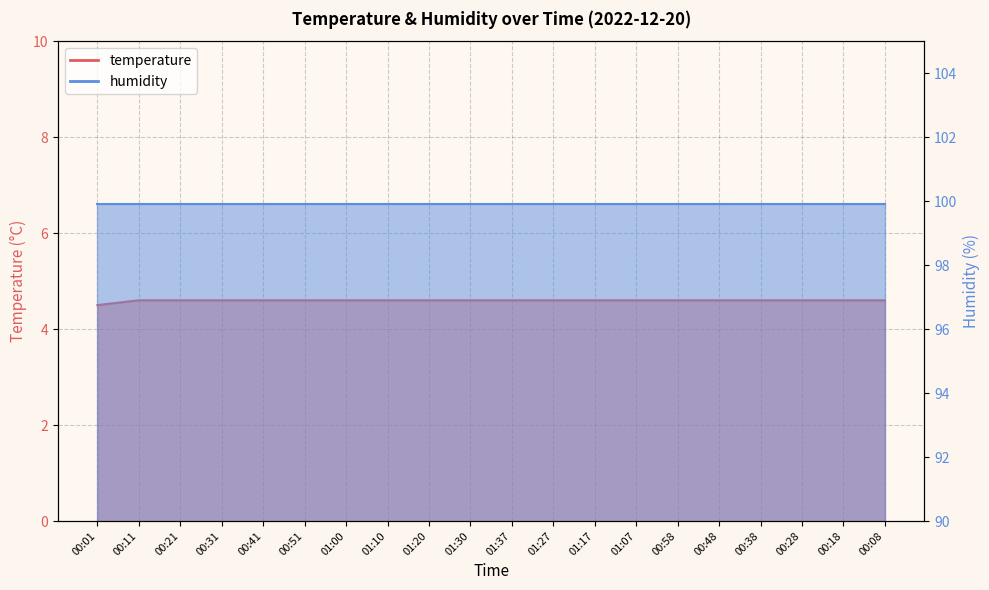

Reading right to left, transcribe all the data shown in this chart.

4.6	4.6	4.6	4.6	4.6	4.6	4.6	4.6	4.6	4.6	4.6	4.6	4.6	4.6	4.6	4.6	4.6	4.6	4.6	4.5